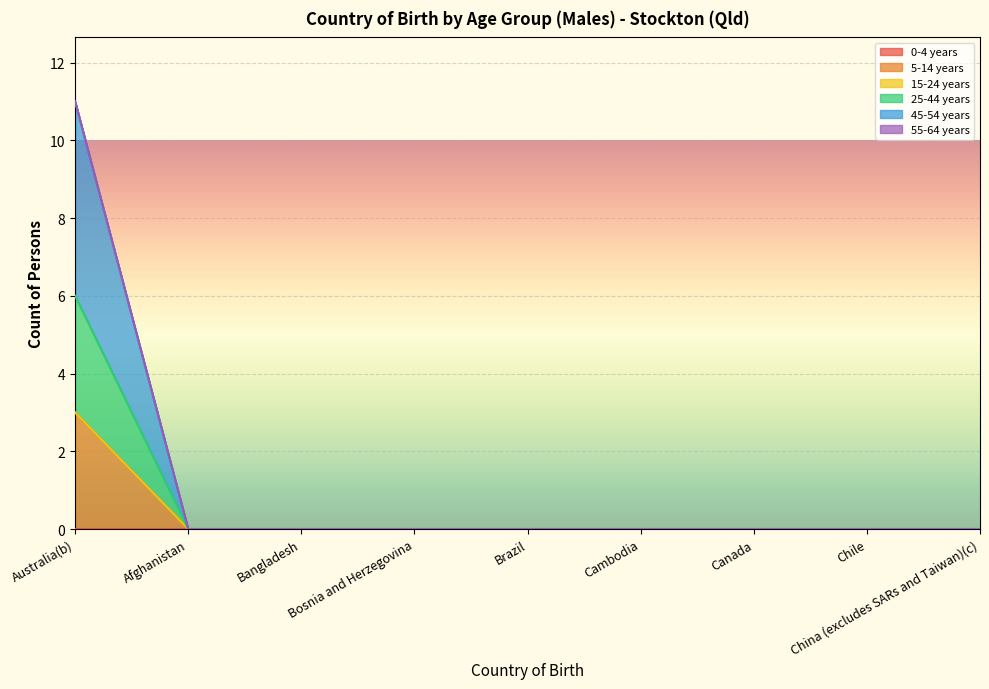

What is the label of the 3rd point from the left?

Bangladesh